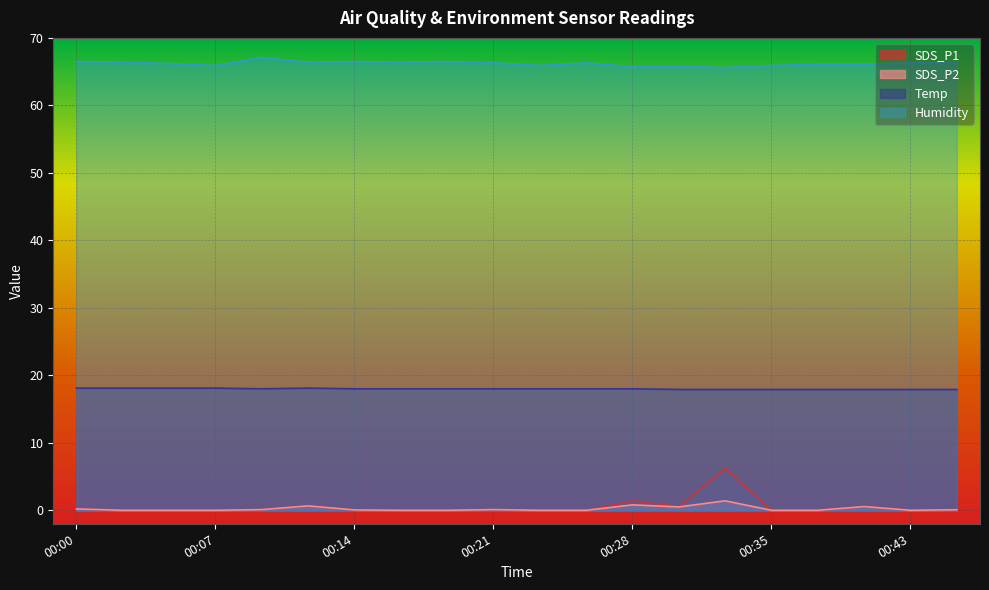

Count the number of data series in this chart.

4